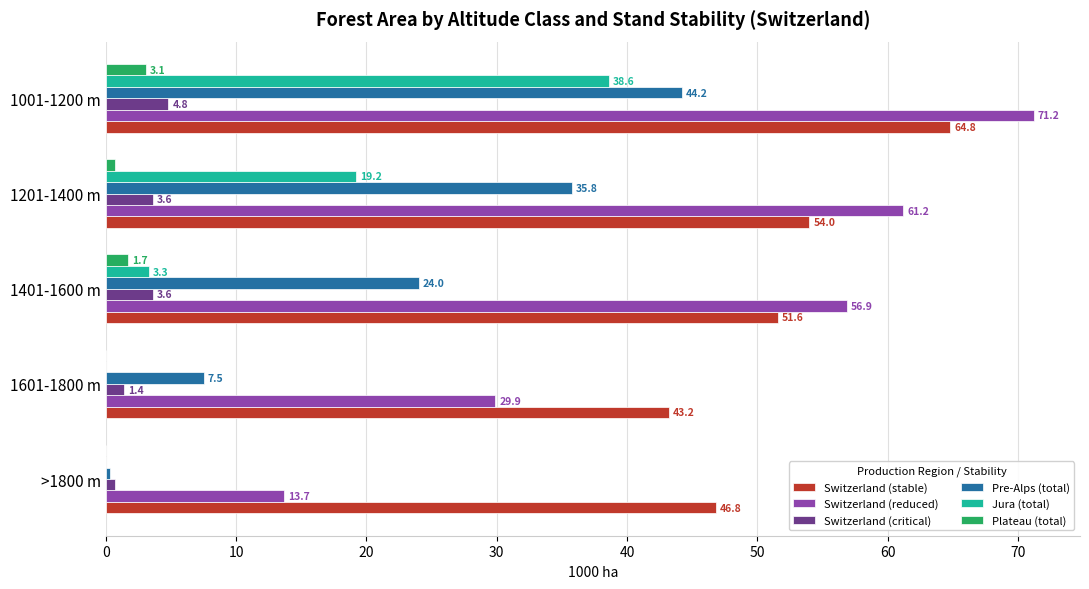

What is the sum of the Pre-Alps (total) values at 1201-1400 m and >1800 m?

36.1